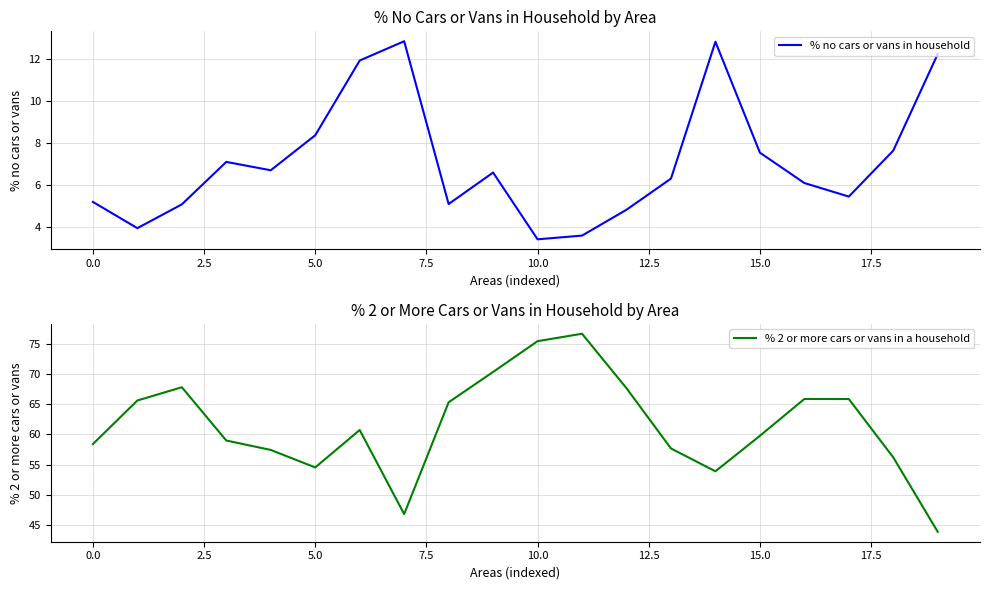

At which category is the sum across all series the highest?

11